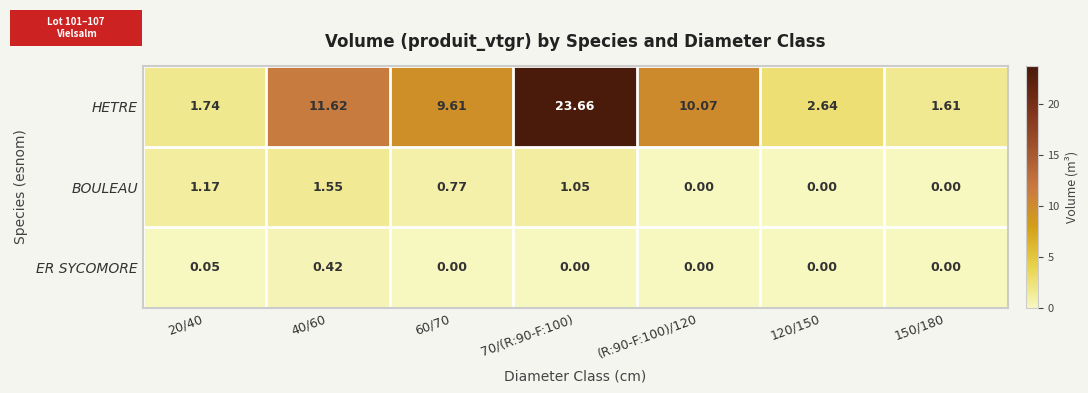

Between 70/(R:90-F:100) and (R:90-F:100)/120, which series saw the biggest shift?

HETRE